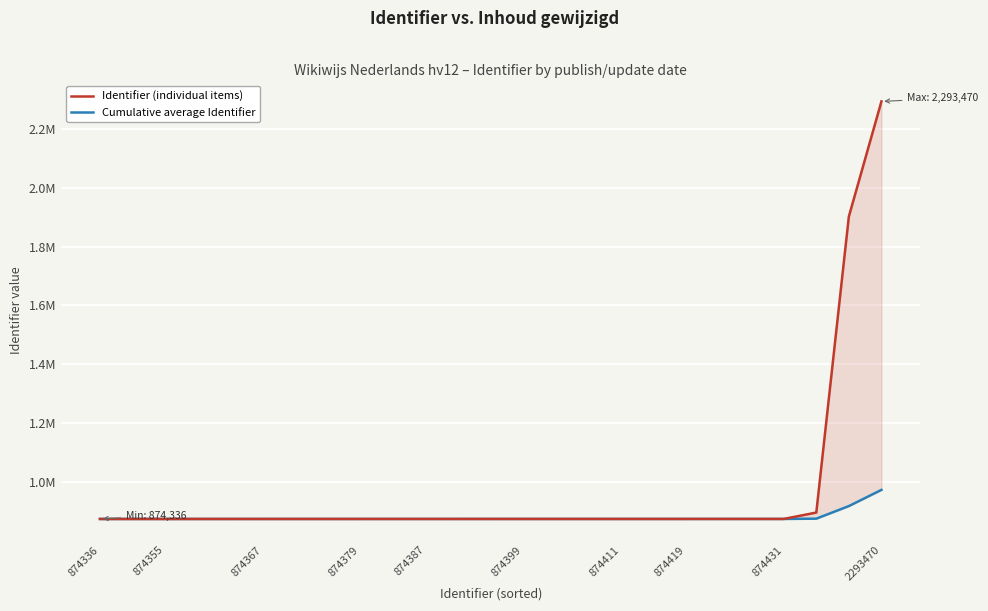

What is the maximum value for Identifier (individual items)?

2293470.0